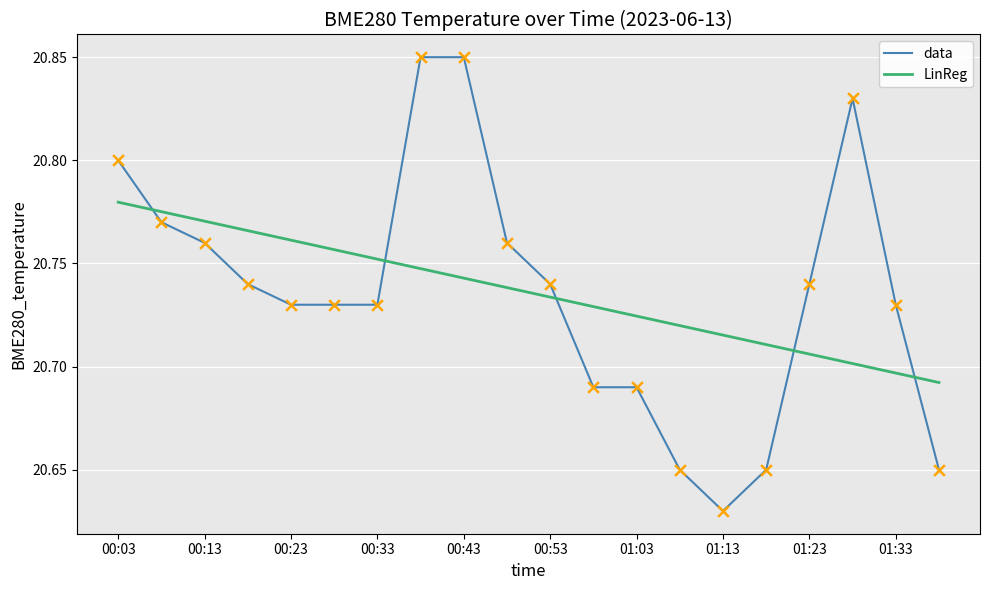

Rank the series by their maximum value, from highest to lowest.

data, LinReg